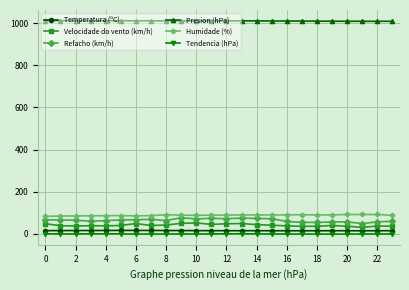

What is the value of the Velocidade do vento (km/h) point at the 1st from the left?

48.0